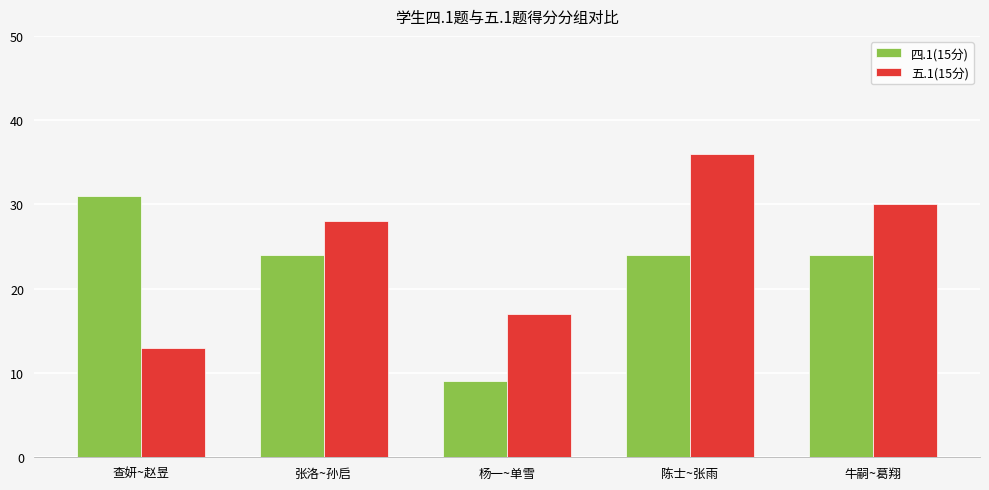

What is the highest value of the 四.1(15分) series?

31